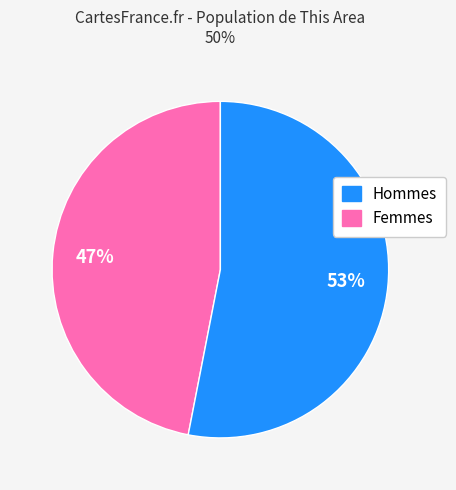

Is the sum of Hommes and Femmes greater than half?

Yes